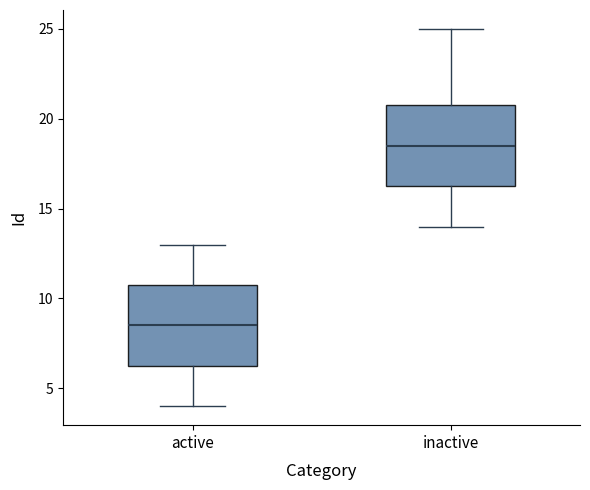

Which box has the highest median line?

inactive